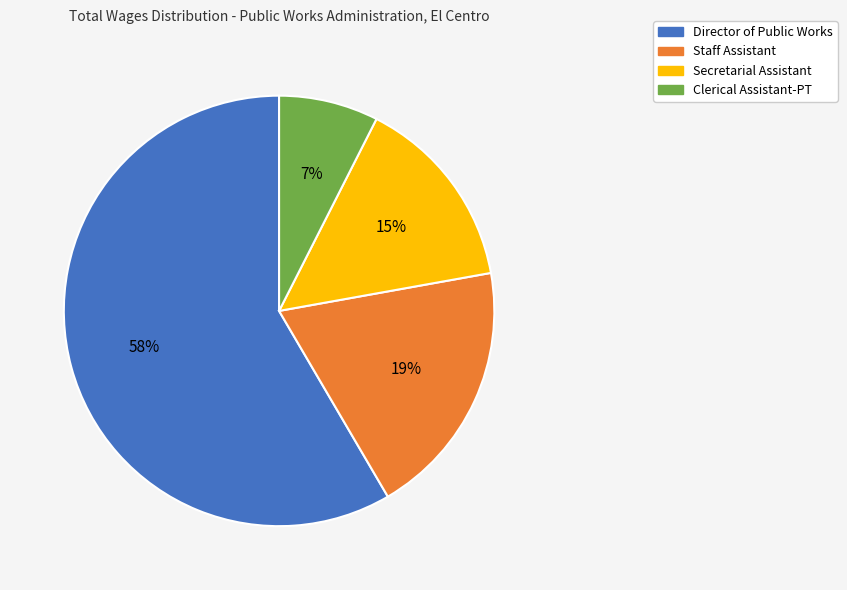

Which slice represents more than half of the pie?

Director of Public Works